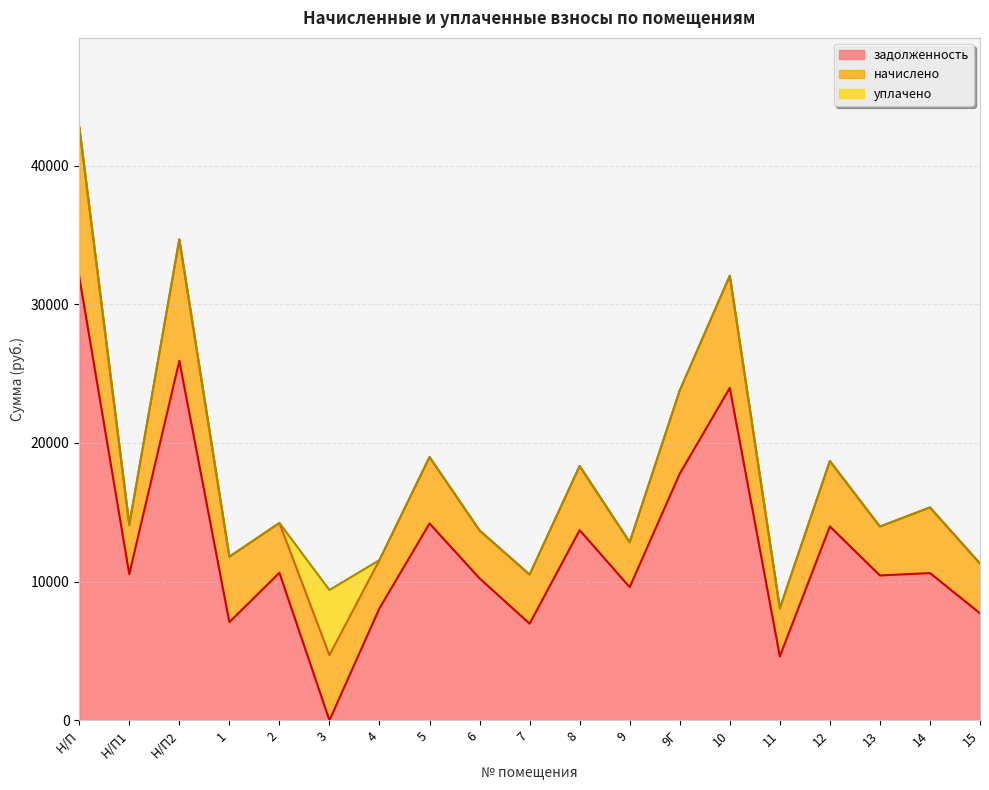

How many values in the уплачено series exceed 0?

1